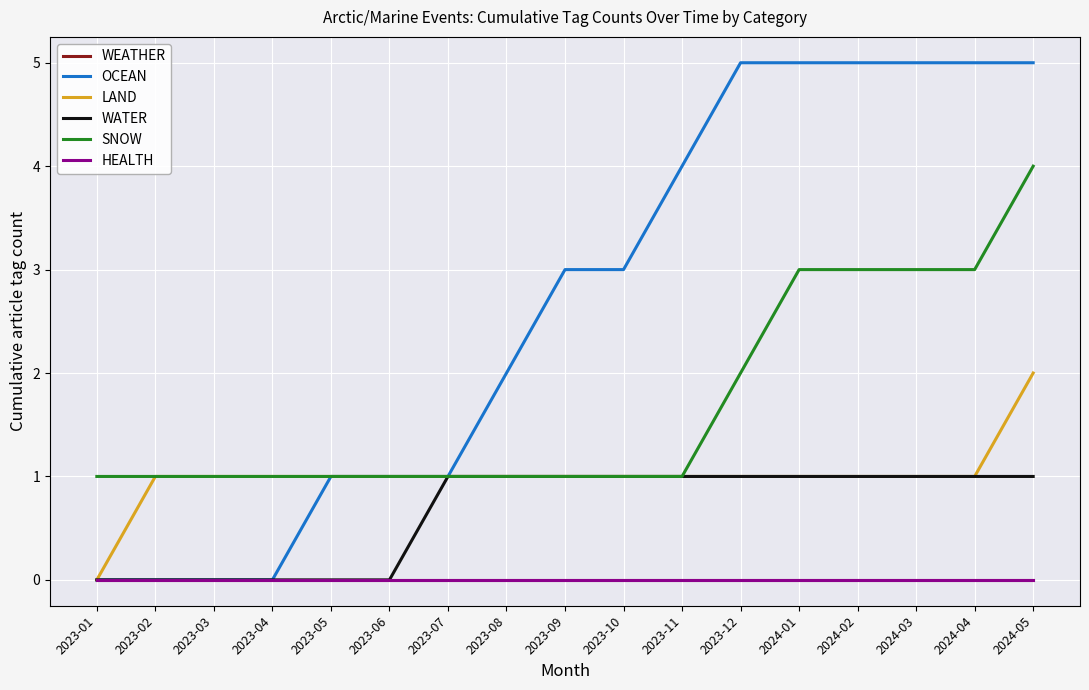

Is it true that OCEAN equals 5 at 2024-05?

True